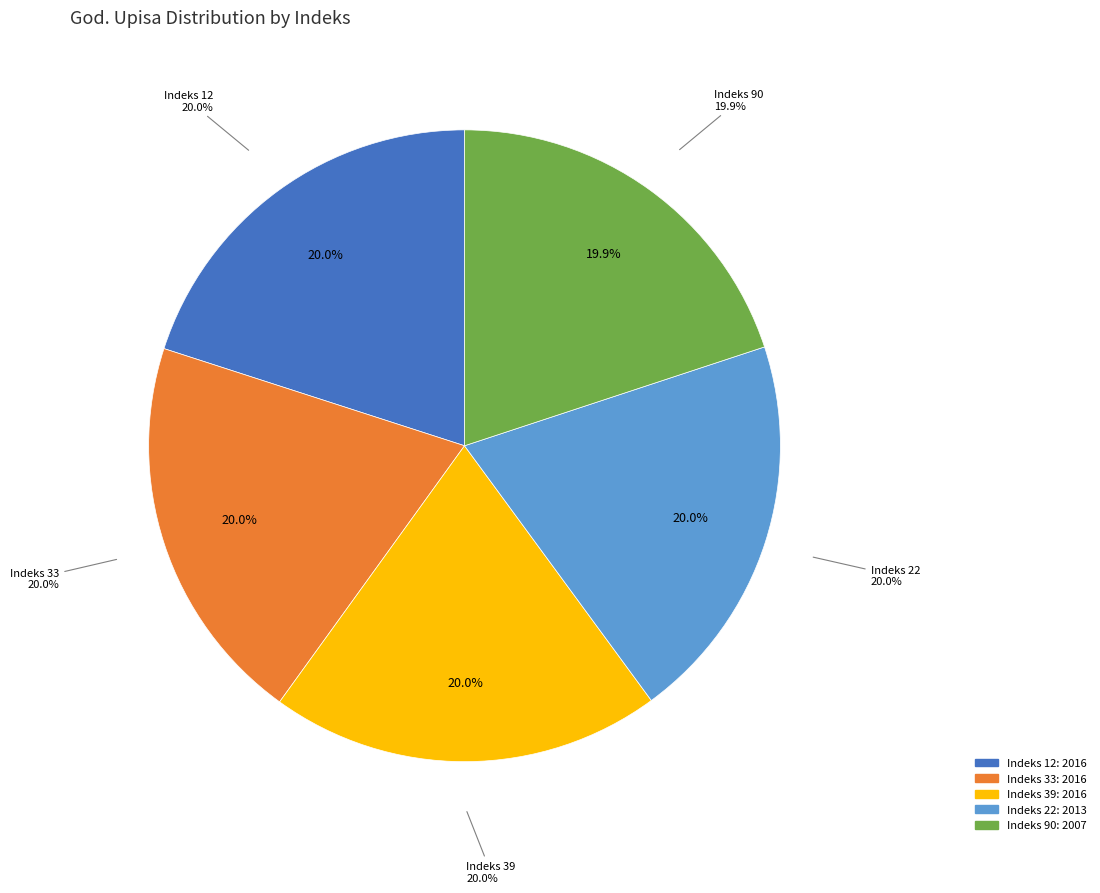

Is there any slice that represents more than half of the pie?

No